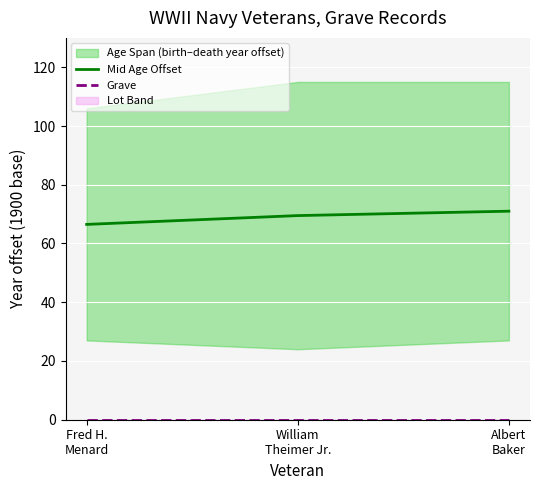

Where does the Mid Age Offset series first go above 69?

William
Theimer Jr.